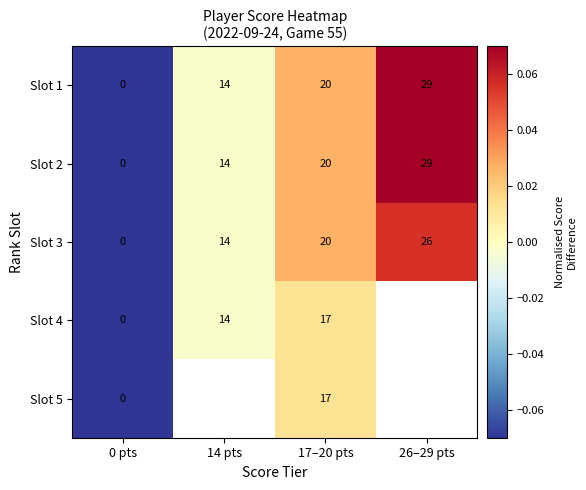

How many positive values does the Slot 1 series have?

3